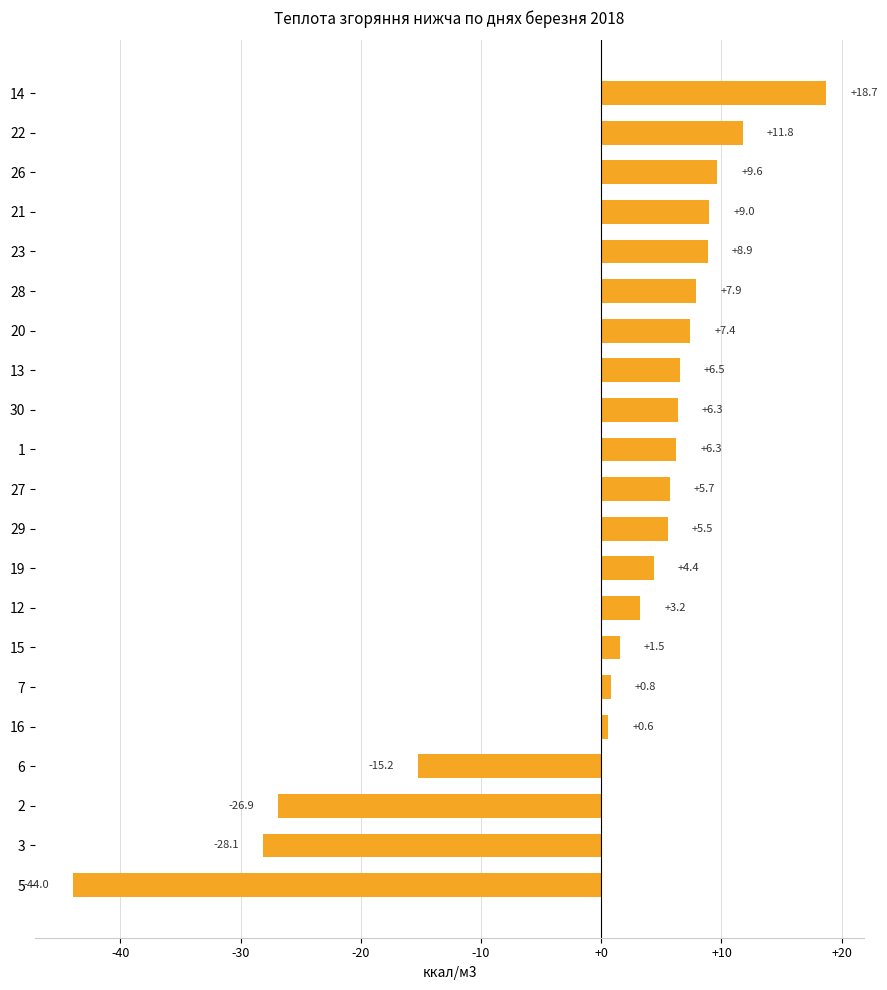

What is the change in value from 19 to 23?

+4.5